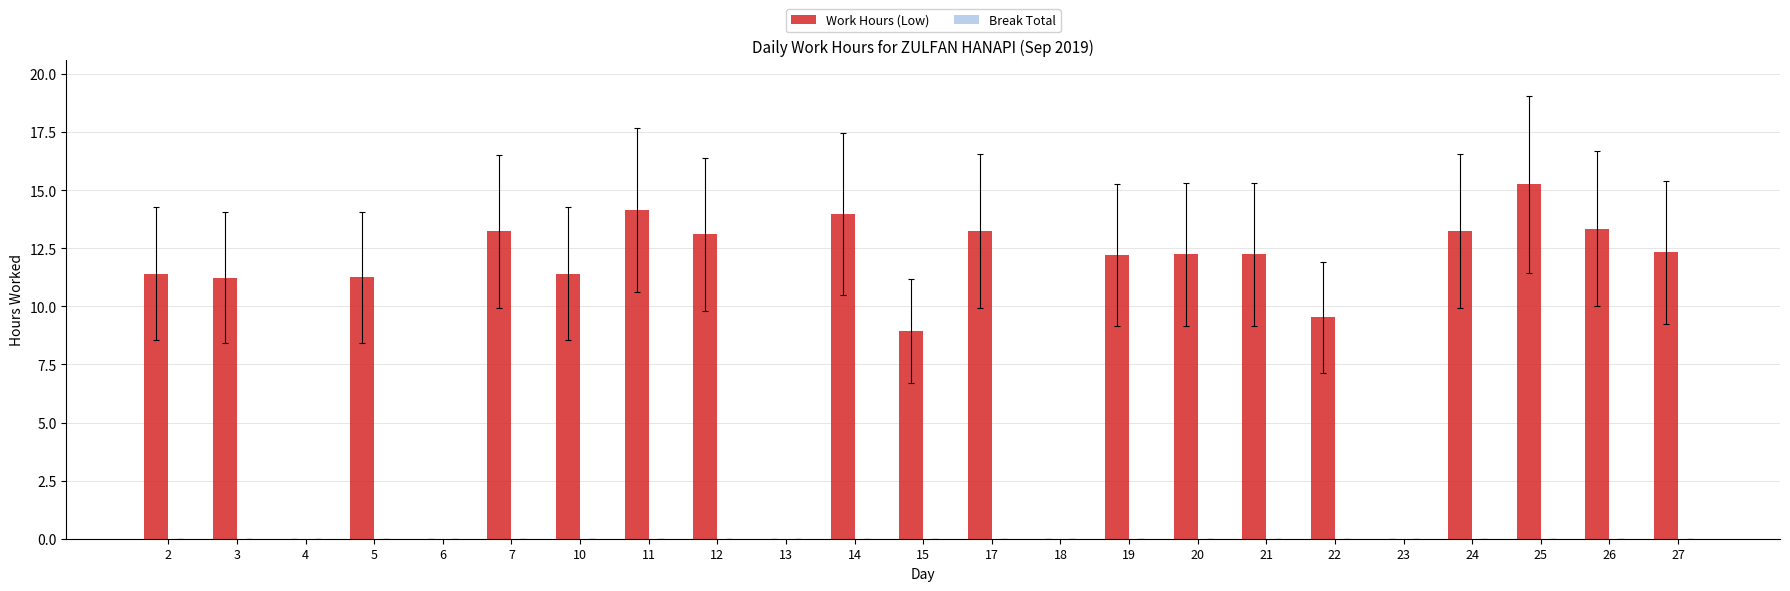

At which category does the chart reach its peak across all series?

25